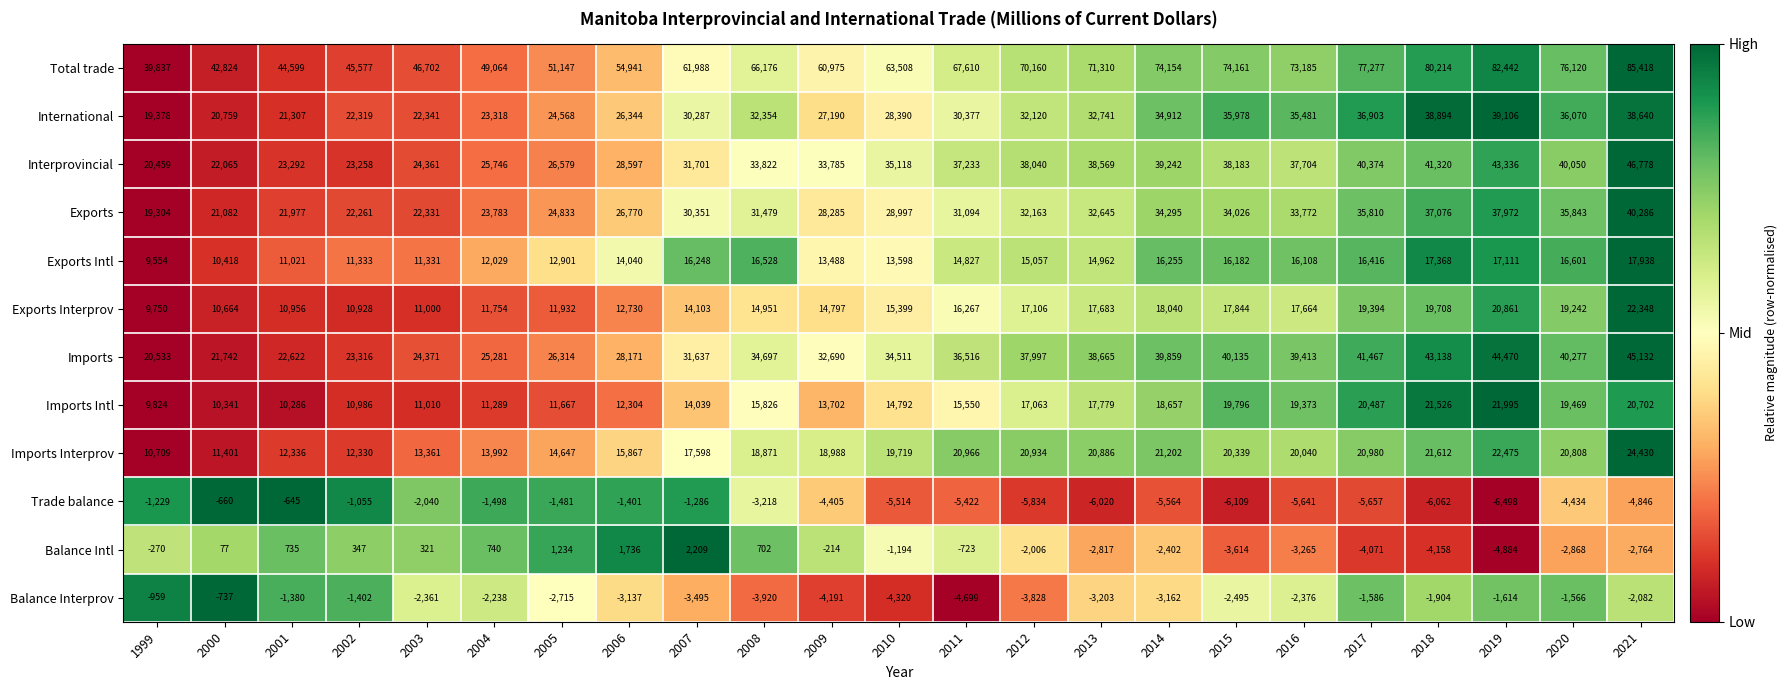

What is the difference between the highest and lowest values at 2014?

79718